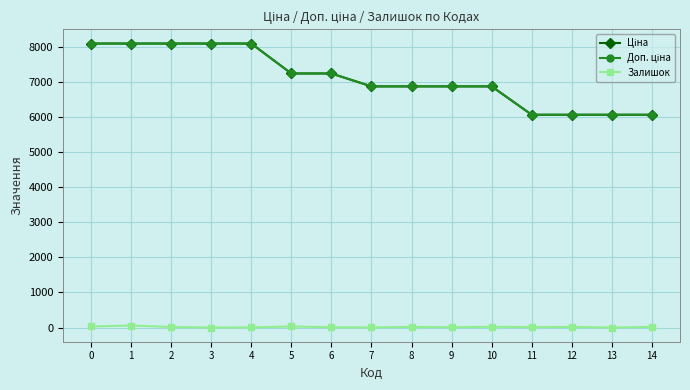

Which label corresponds to the smallest value in the chart?

3